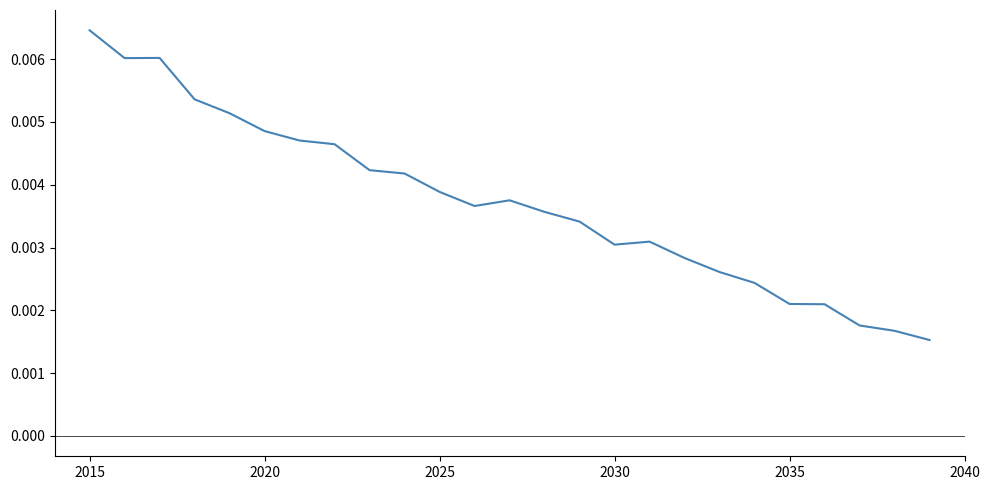

At which category does the chart reach its peak across all series?

2015